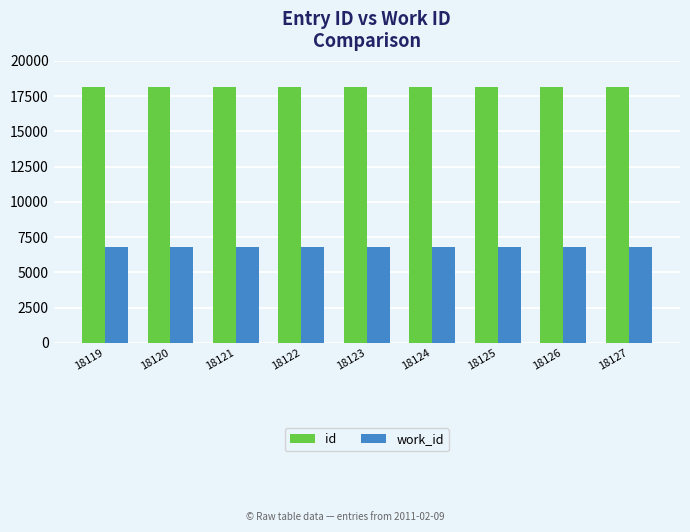

What is the maximum value for work_id?

6794